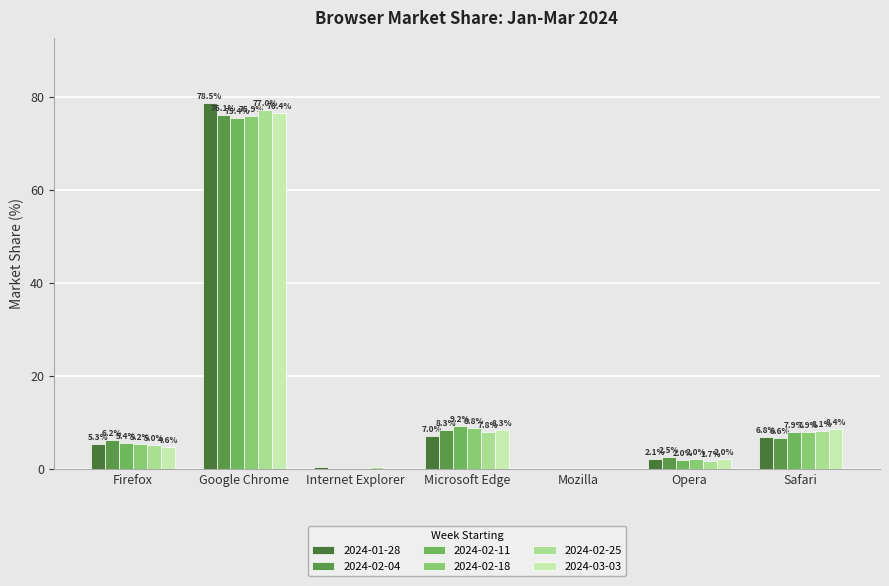

Where is 2024-02-25 nearest to the value 38?

Safari